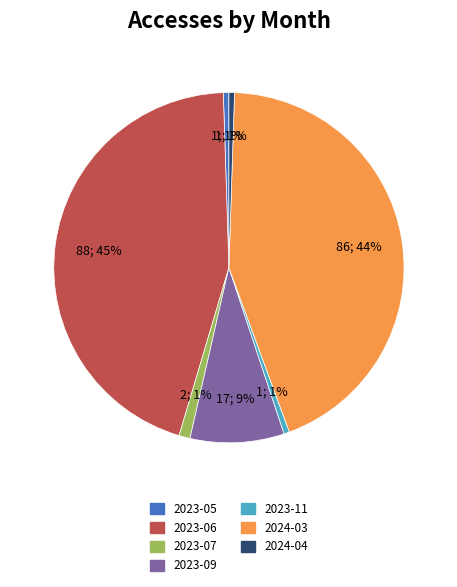

What is the largest slice in the pie chart?

2023-06